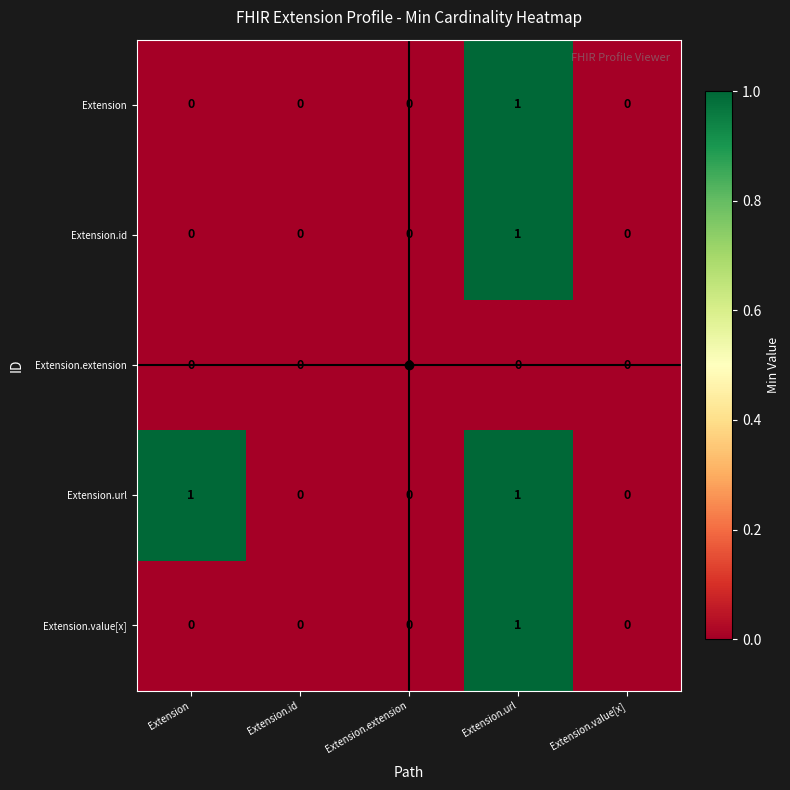

The Extension.url series shows 1 at Extension.url. True or false?

True